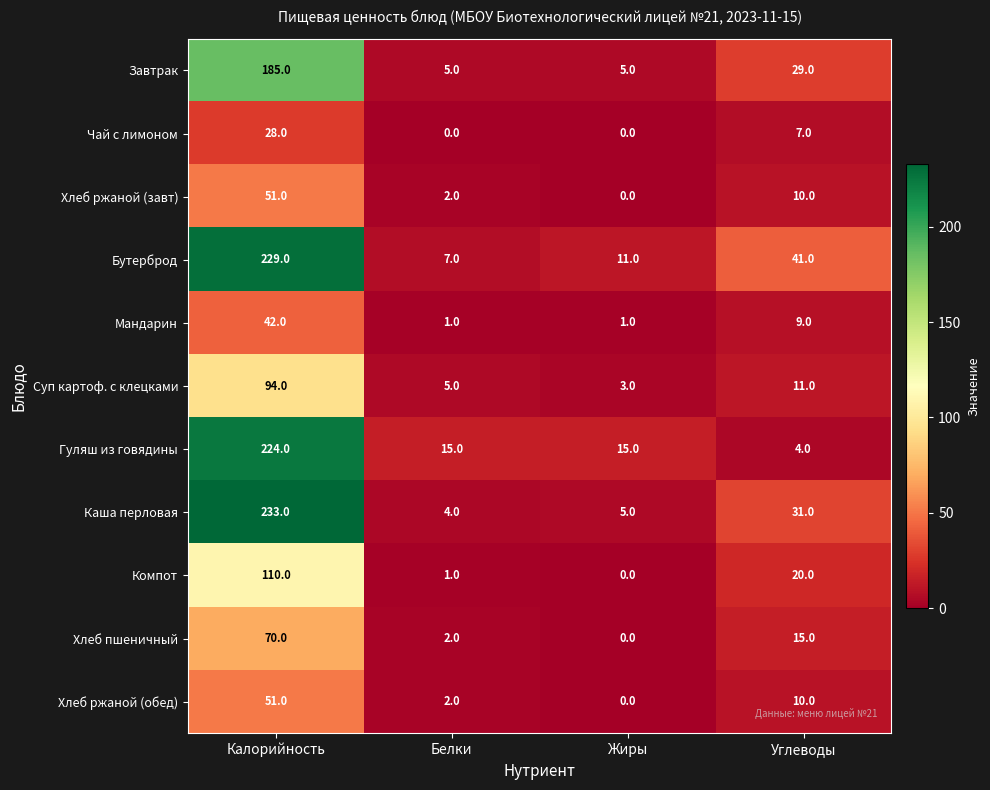

Which series has the largest total across all categories?

Бутерброд